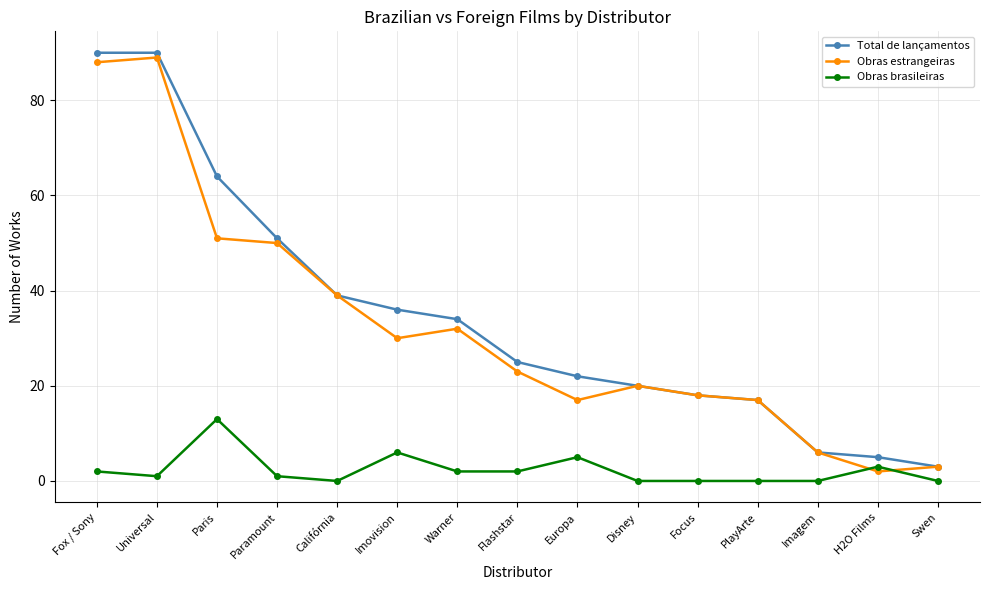

The value of Obras estrangeiras at Warner is 17. True or false?

False